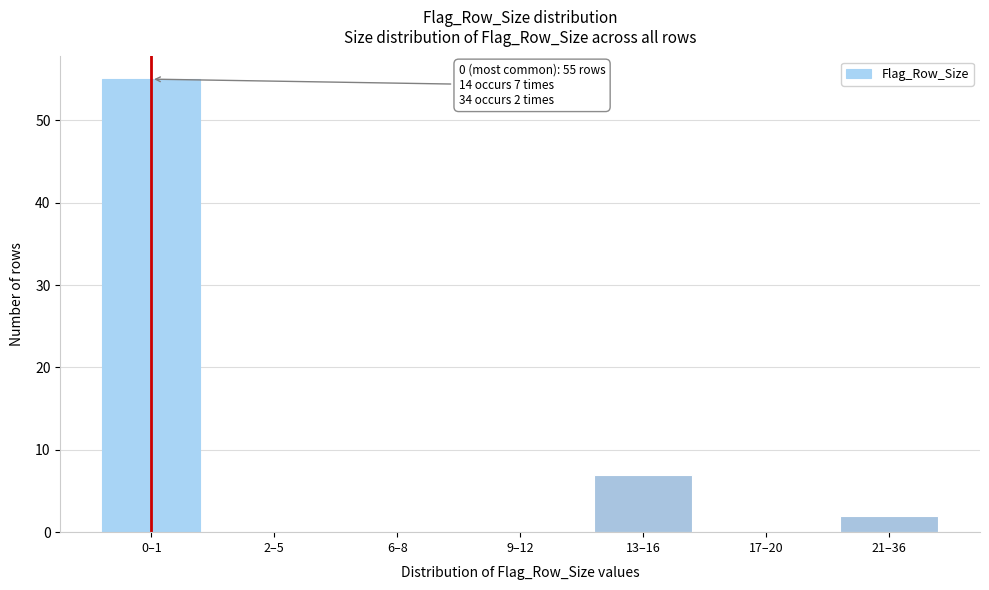

Reading left to right, extract all data points from this chart.

0–1=55	2–5=0	6–8=0	9–12=0	13–16=7	17–20=0	21–36=2